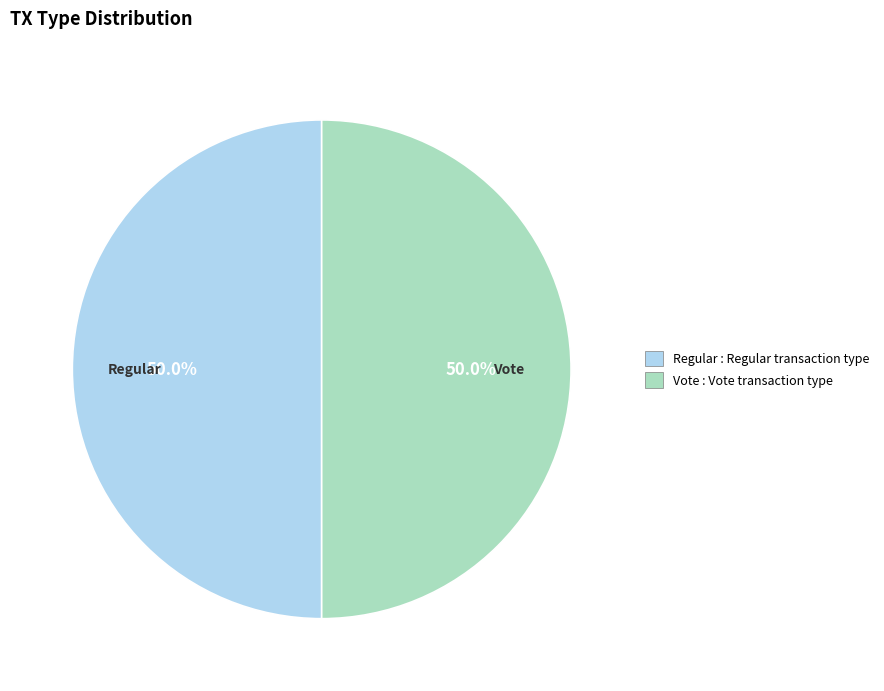

Approximately how many times larger is the value at Regular compared to Vote?

1.0